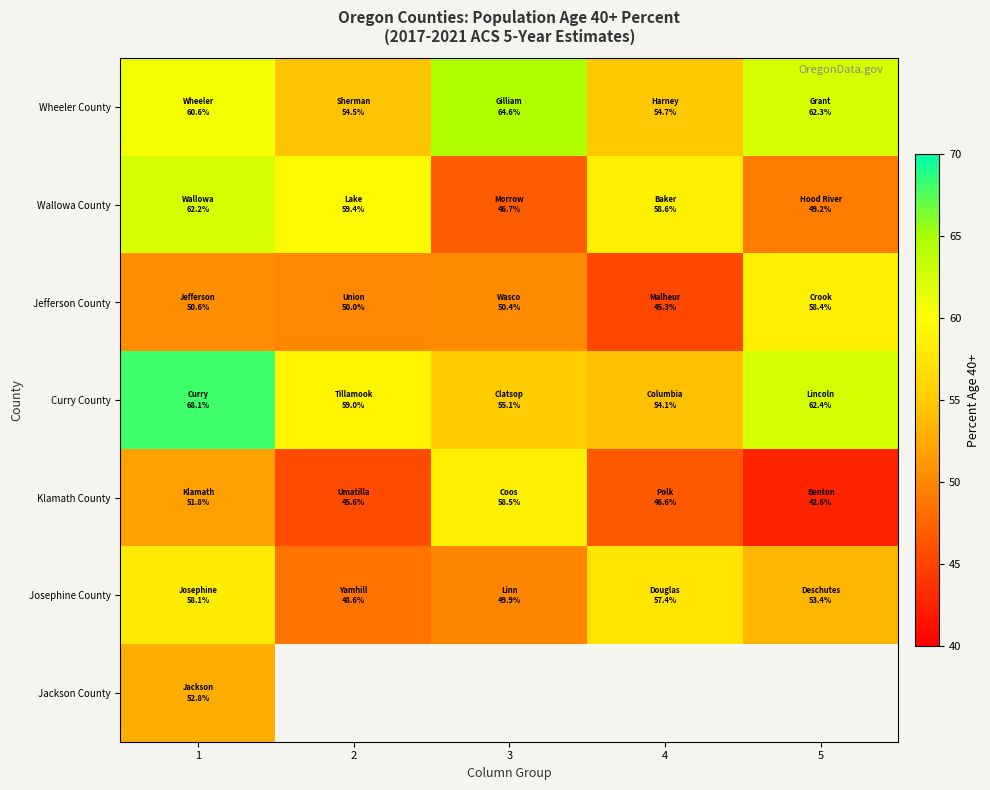

How many values in the Jefferson County series are below 50?

1